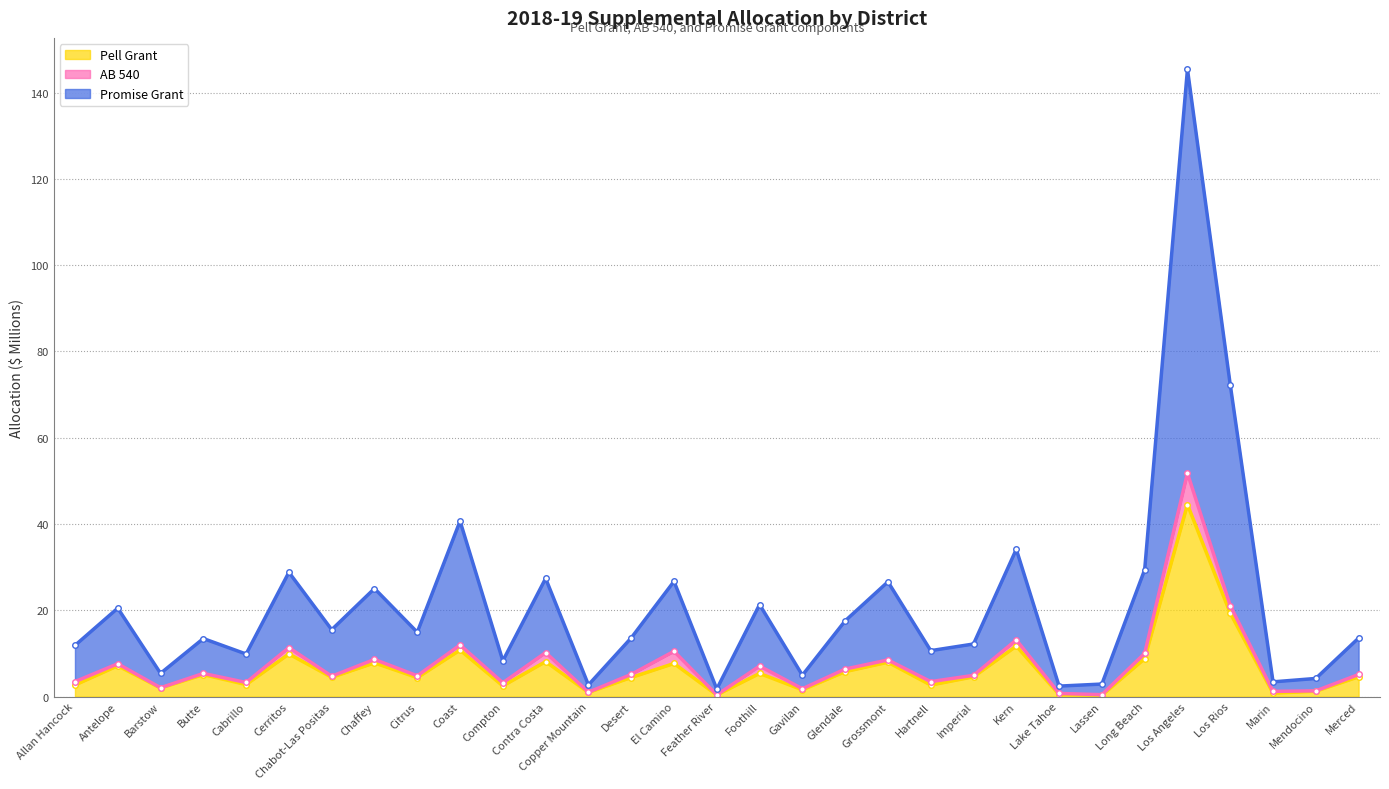

Is it true that Pell Grant equals 1.0 at Desert?

False